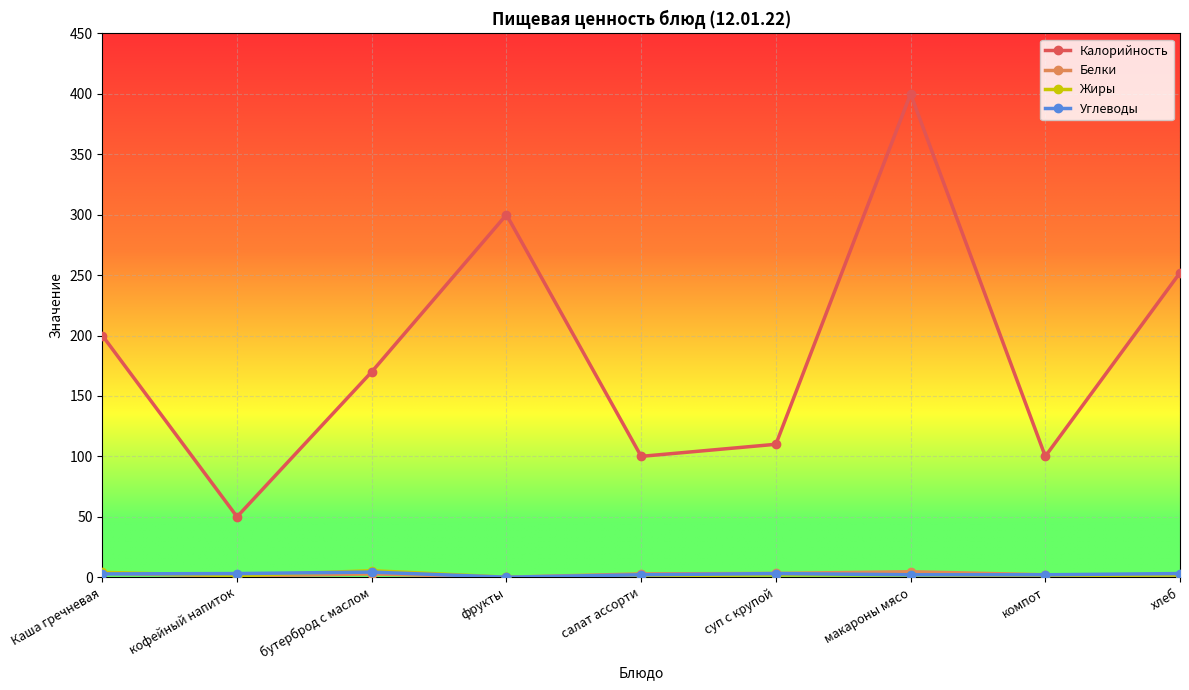

At how many categories does at least one series exceed 304?

1